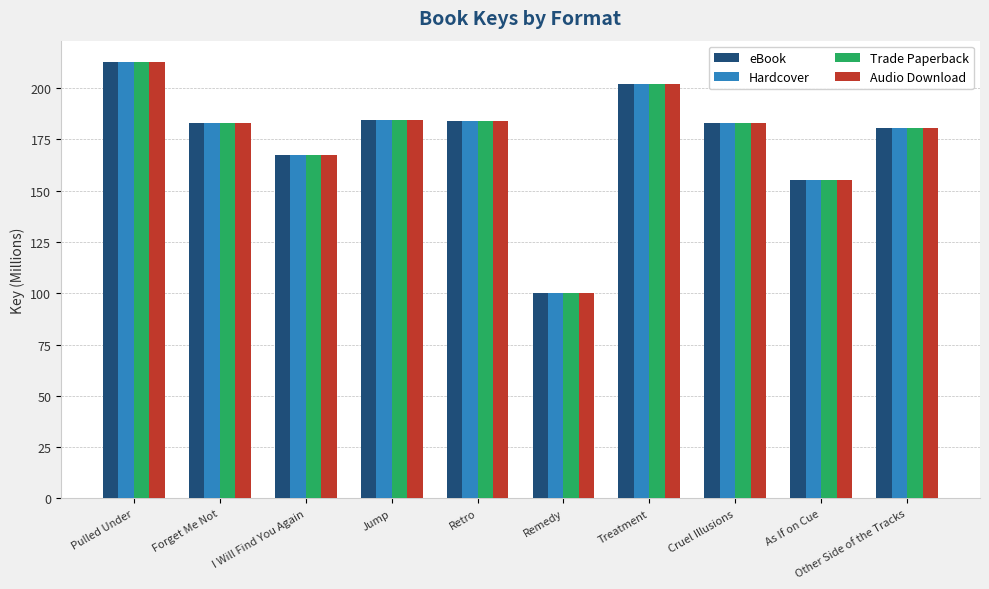

Which category has the lowest value across all series?

Remedy